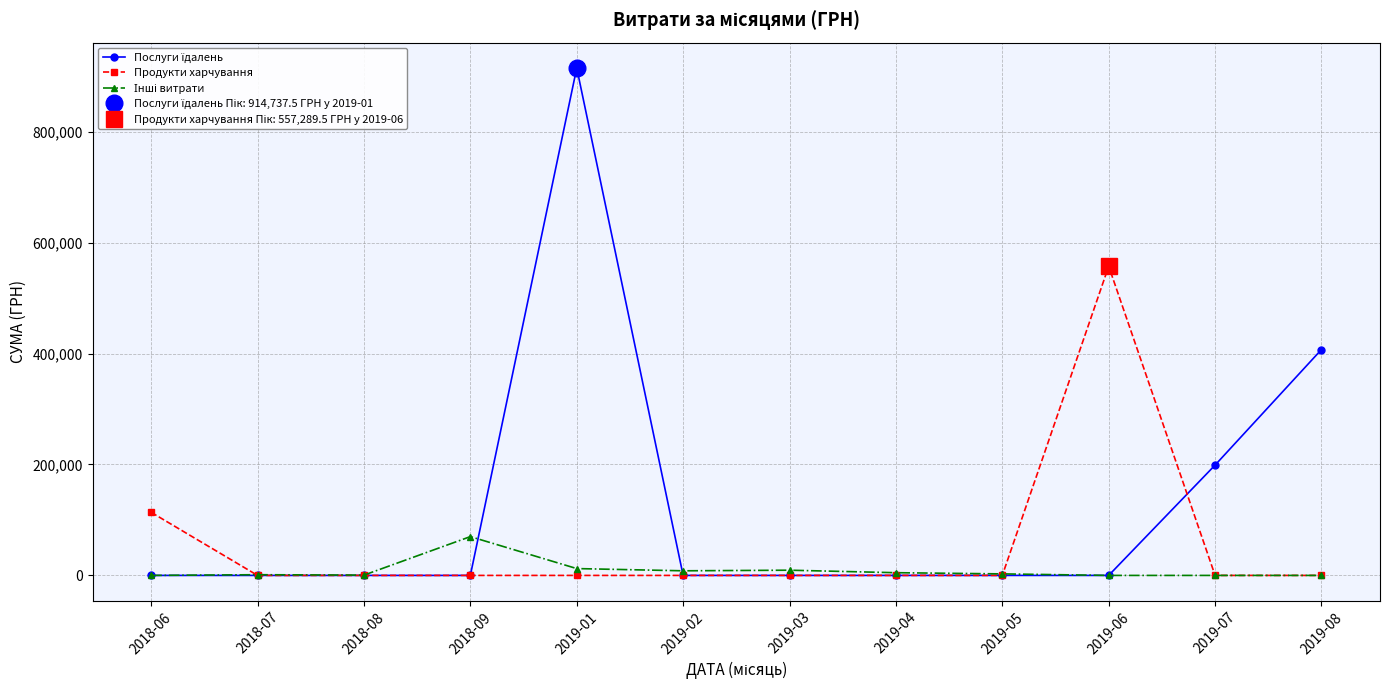

How many distinct data groups are displayed?

3